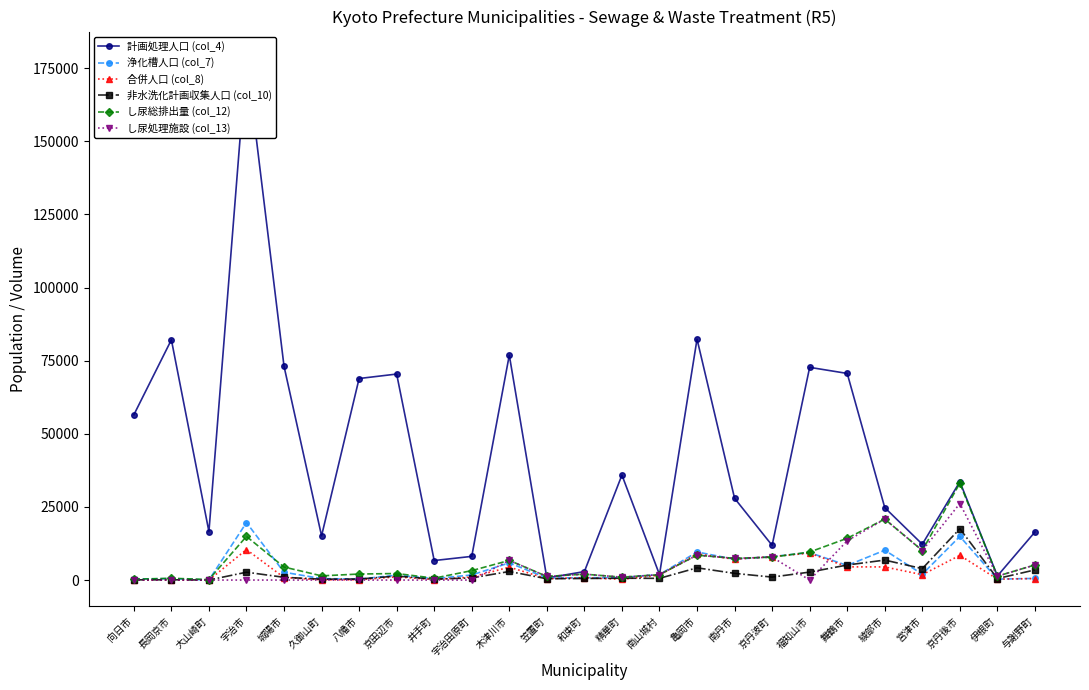

Which series has the largest total across all categories?

計画処理人口 (col_4)